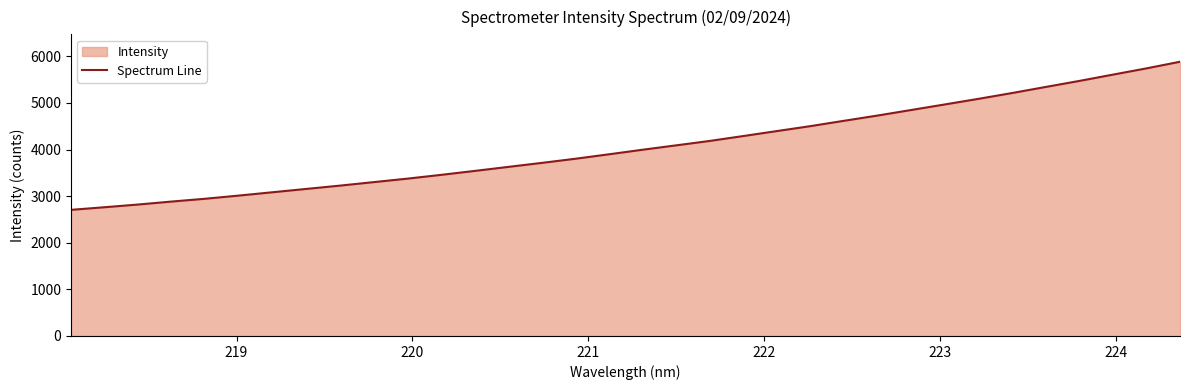

What is the difference between the maximum and minimum values?

3178.2